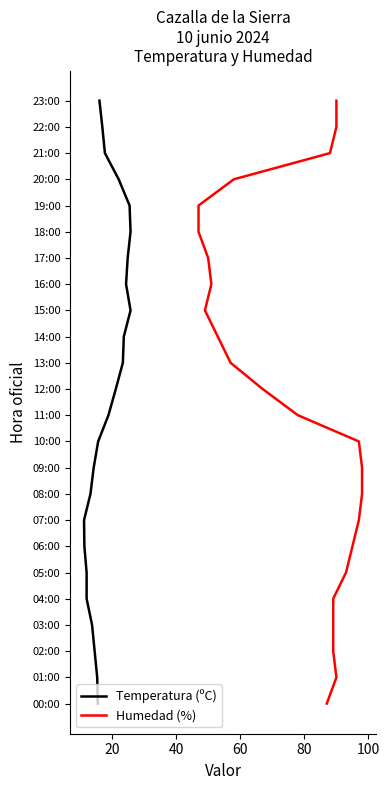

The value of Temperatura (ºC) at 7 is 10. True or false?

False